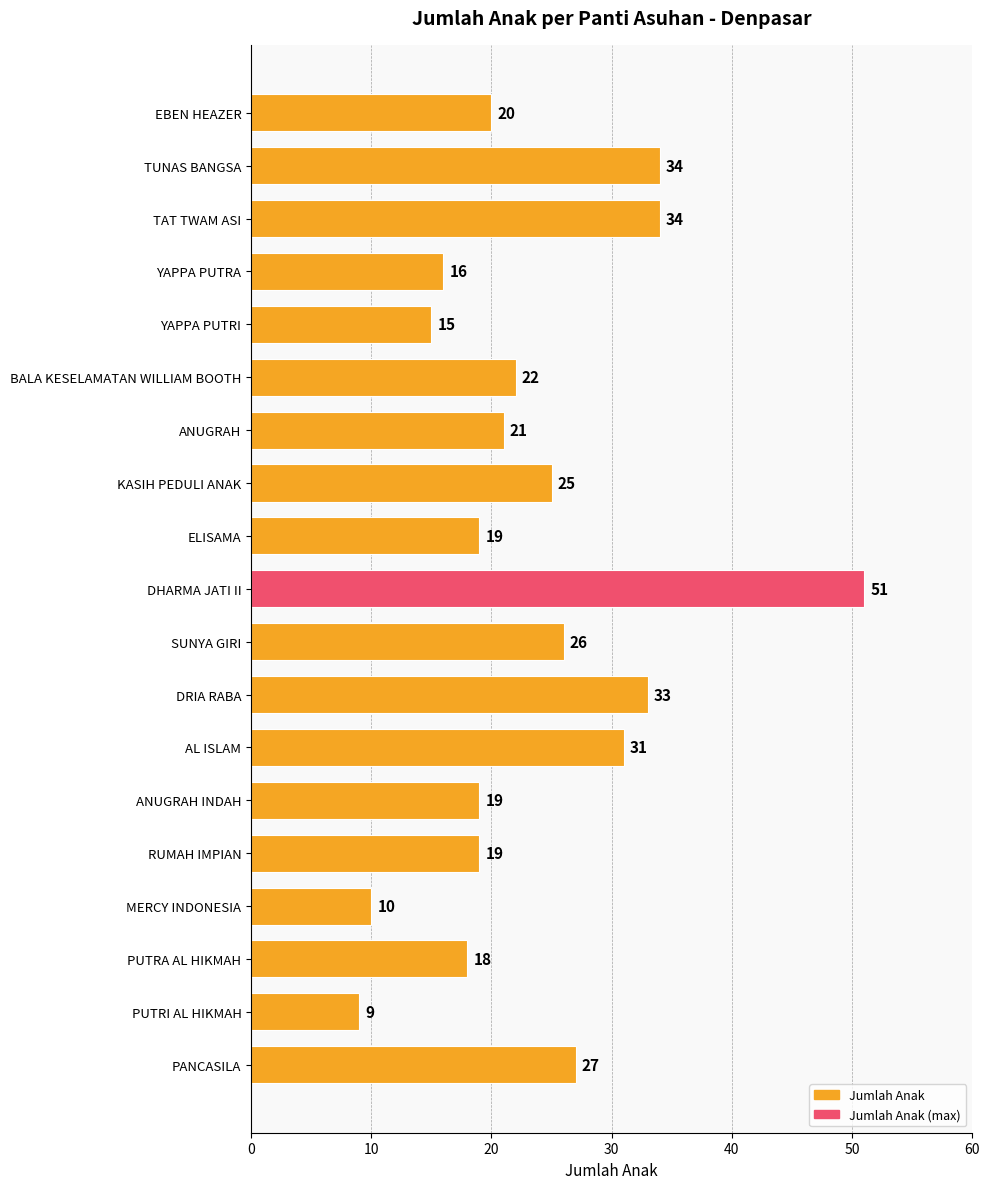

What is the difference between the maximum and minimum values?

42